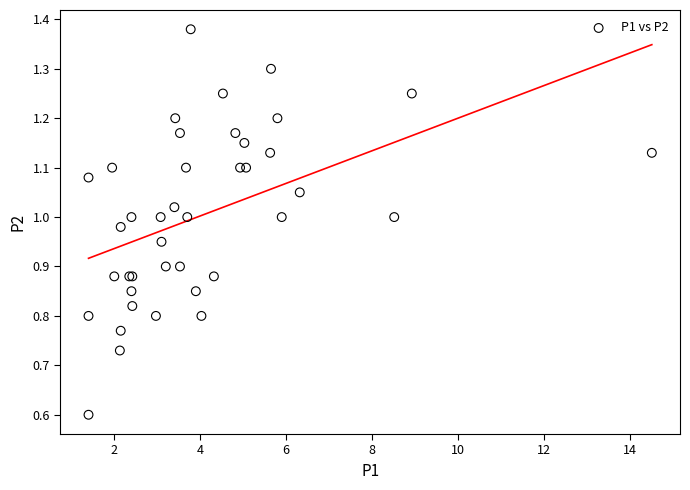

What Y value in the scatter plot is closest to 0?

0.6